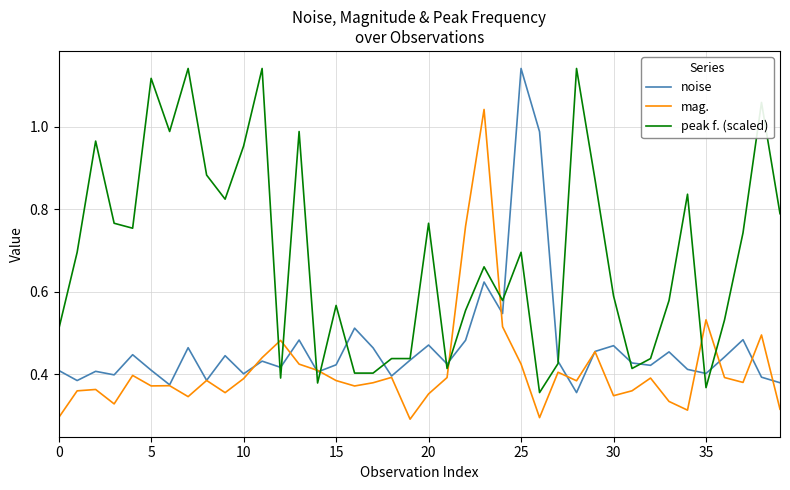

After their last crossing, which series has the higher values: mag. or noise?

noise